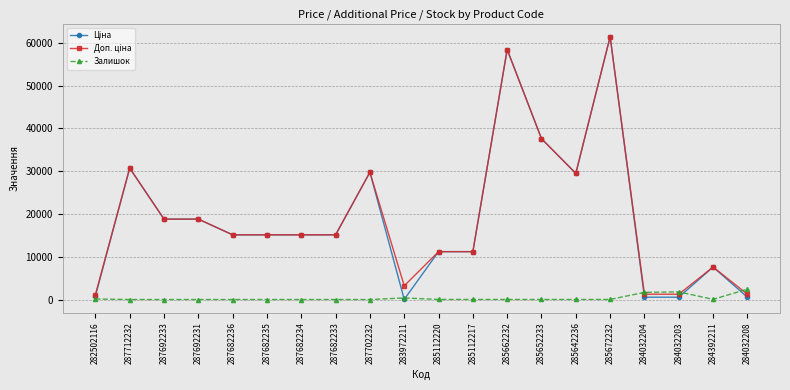

The Залишок series shows 13.0 at 285652233. True or false?

True